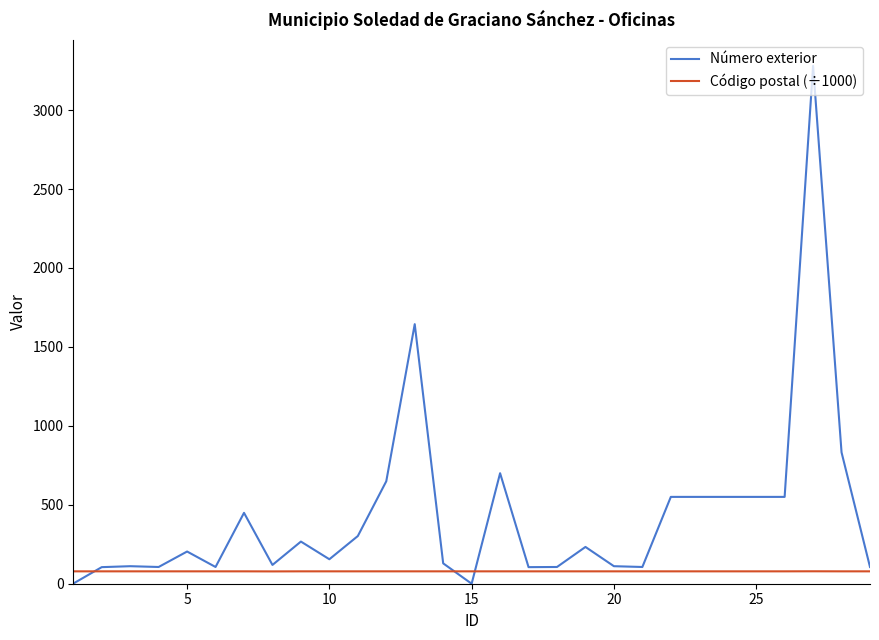

What is the greatest value displayed?

3280.0